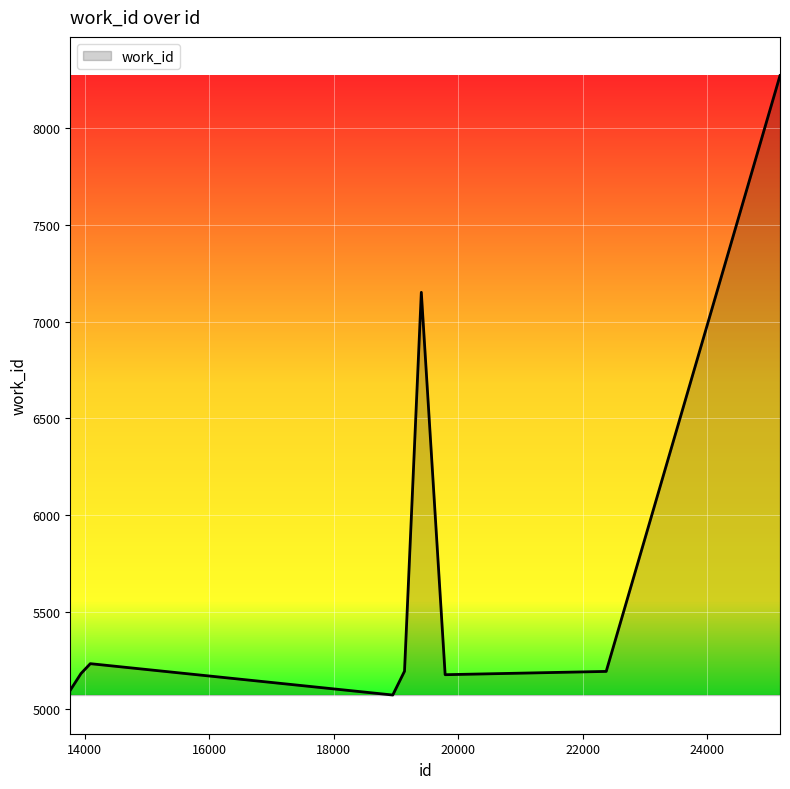

What is the difference between the maximum and minimum values?

3201